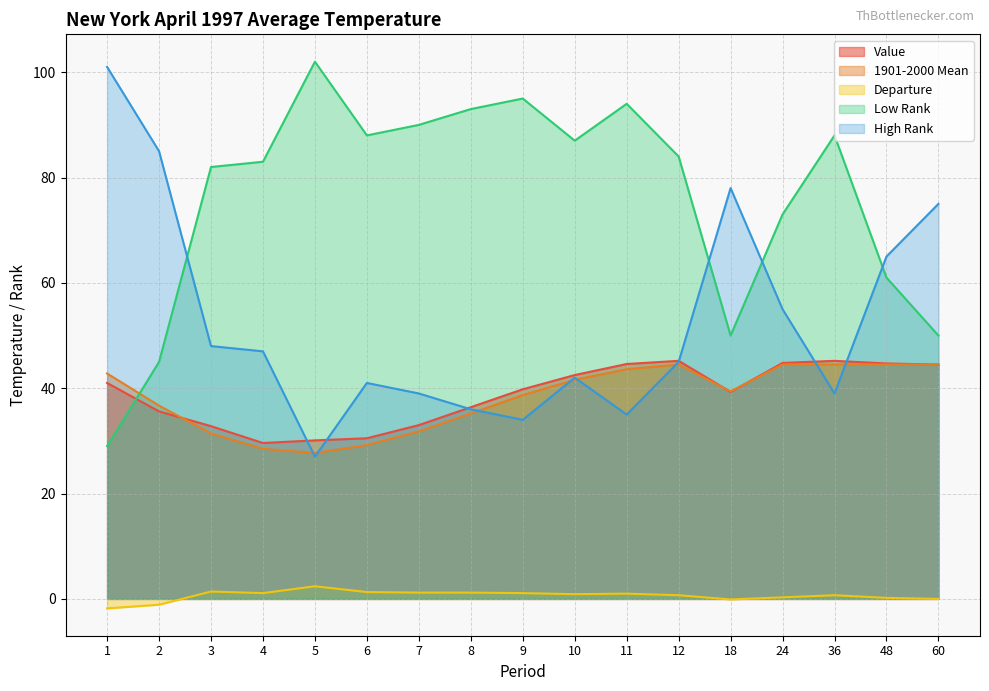

What is the total value across all series at 60?

214.0